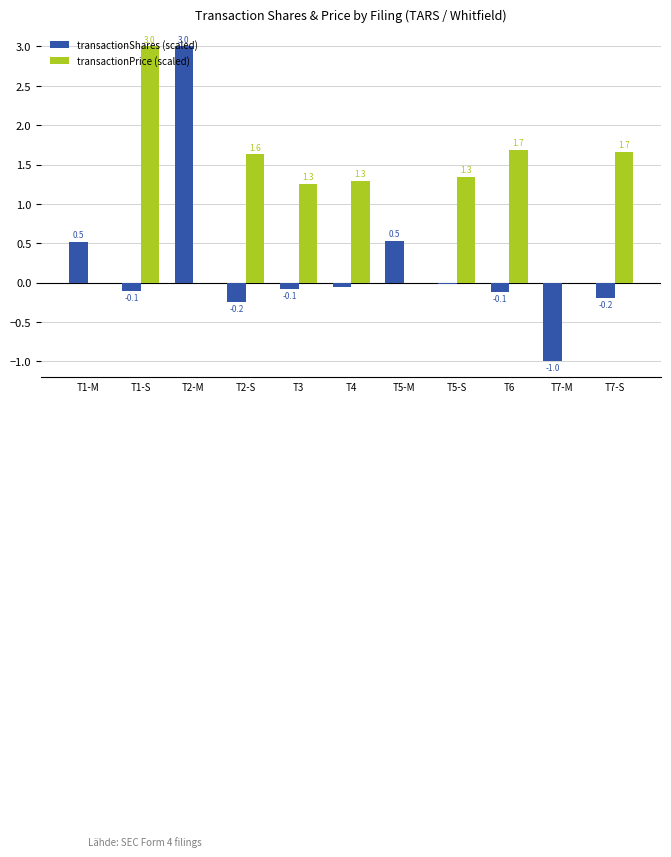

What is the sum of the transactionPrice (scaled) values at T6 and T4?

3.0